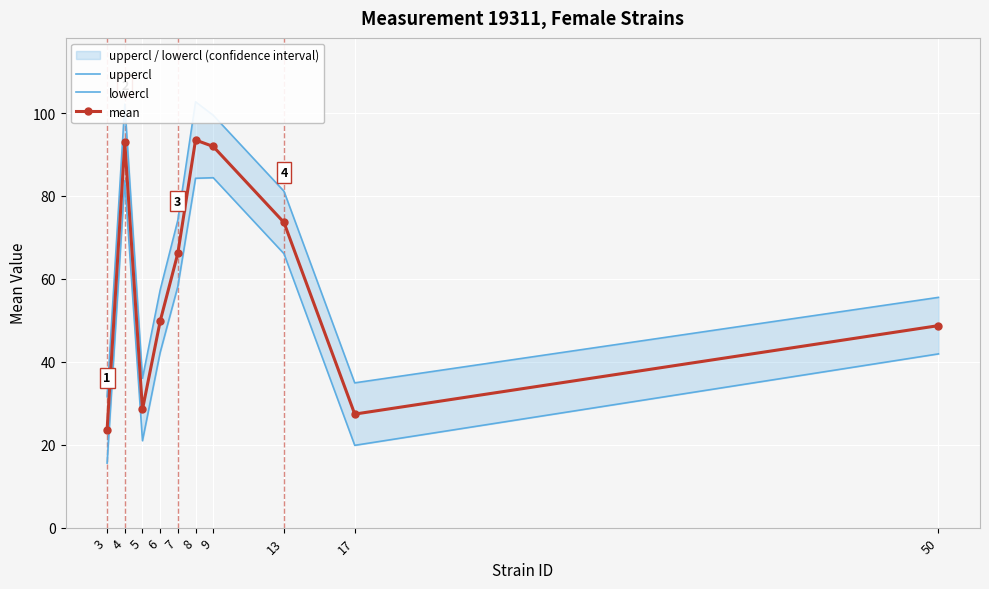

Which label corresponds to the smallest value in the chart?

3